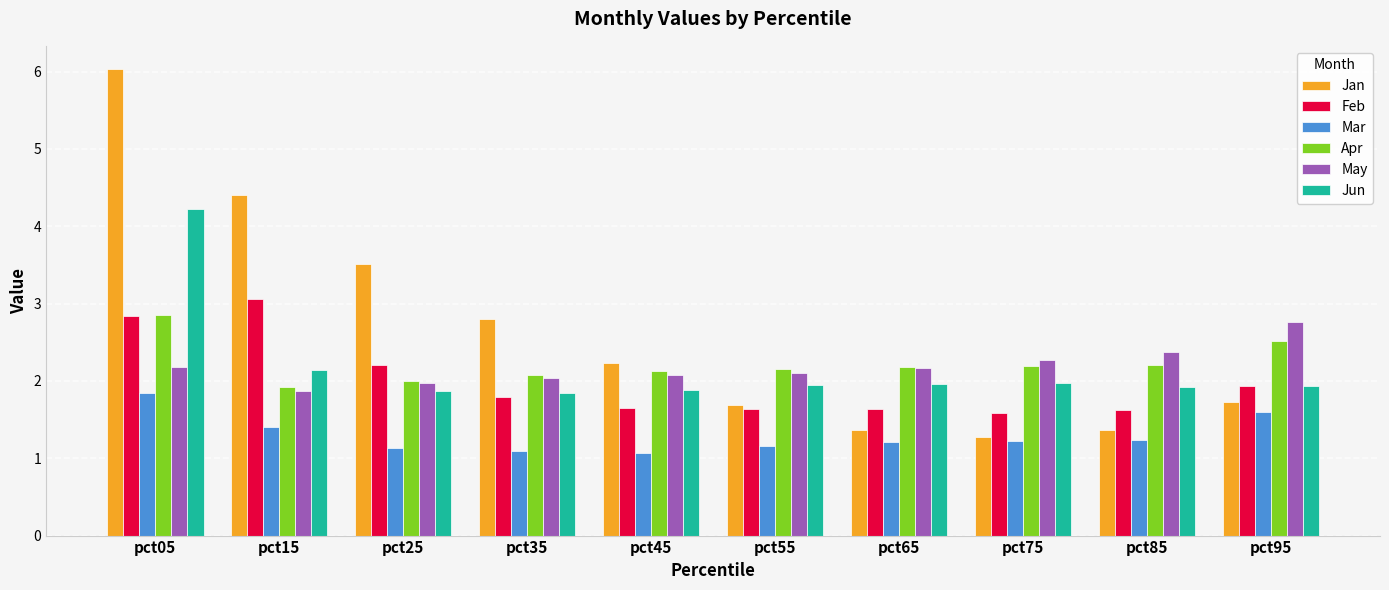

What is the highest value of the Jun series?

4.2